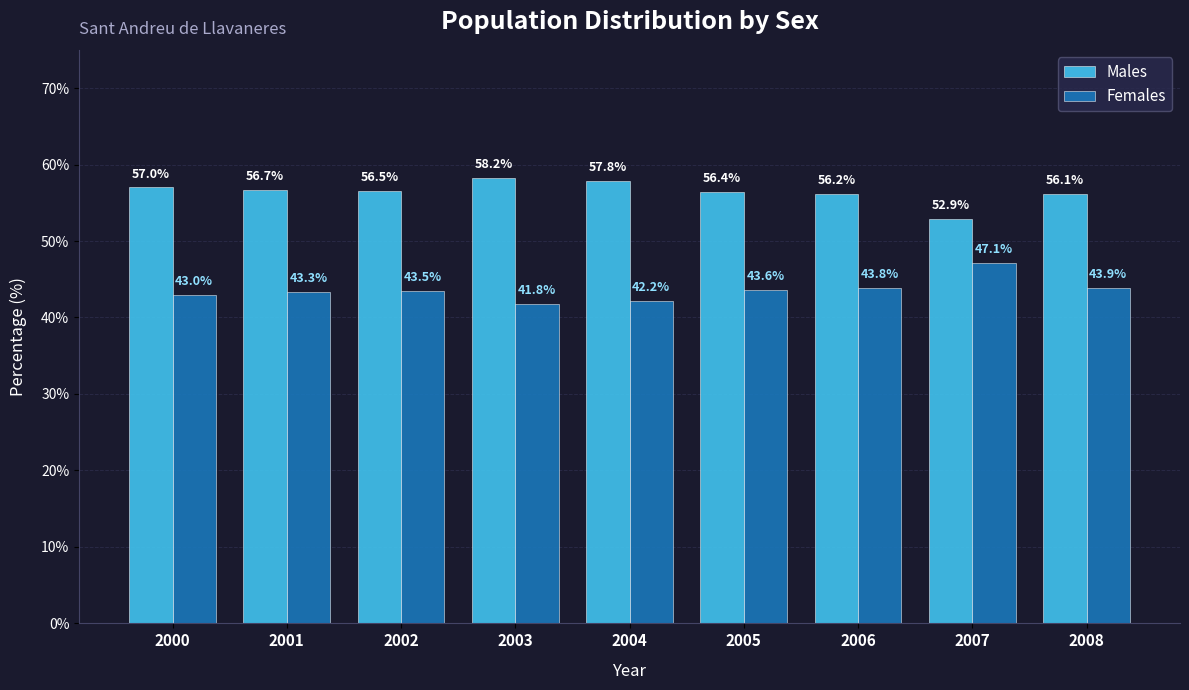

What is the spread (max minus min) of values at 2008?

12.2